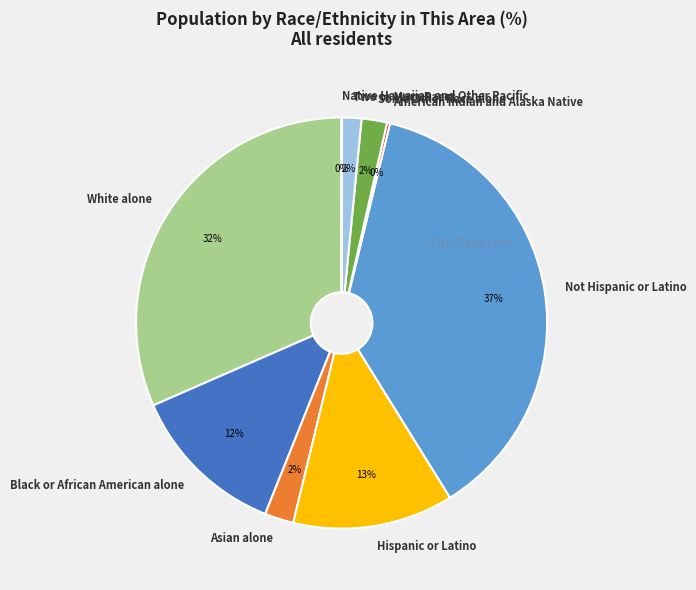

Which has a higher value, Two or More Races or Hispanic or Latino?

Hispanic or Latino